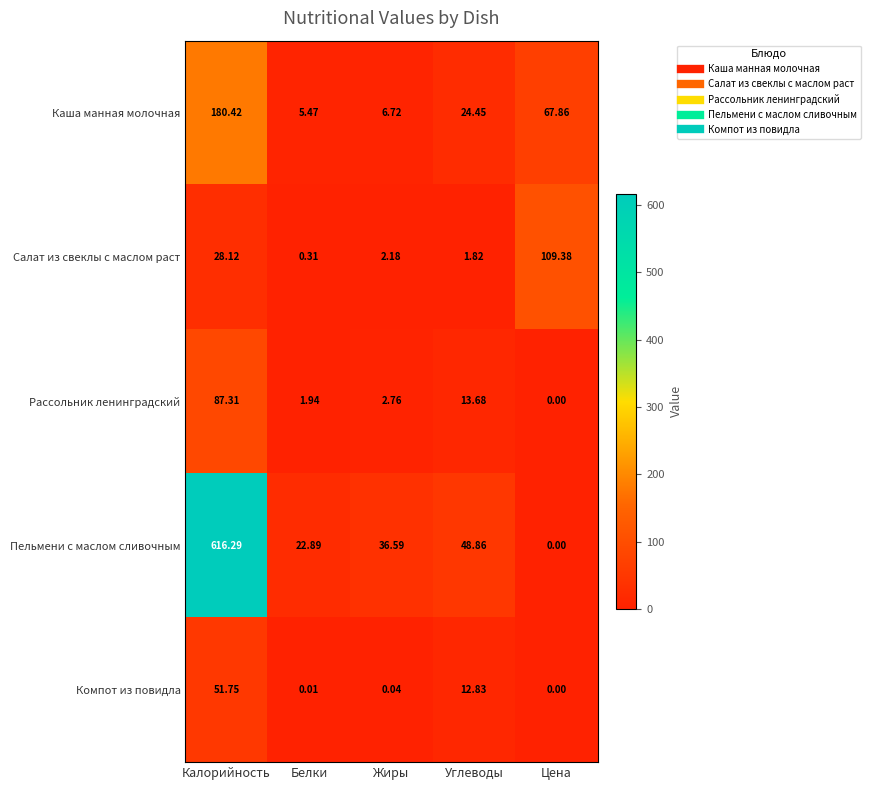

At which category is the sum across all series the highest?

Калорийность